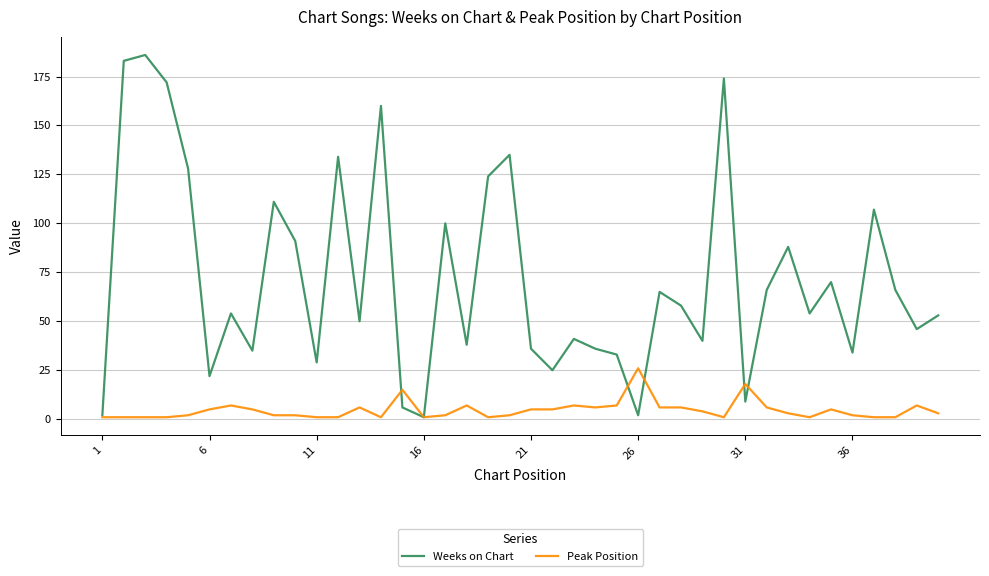

Rank the series by their maximum value, from lowest to highest.

Peak Position, Weeks on Chart